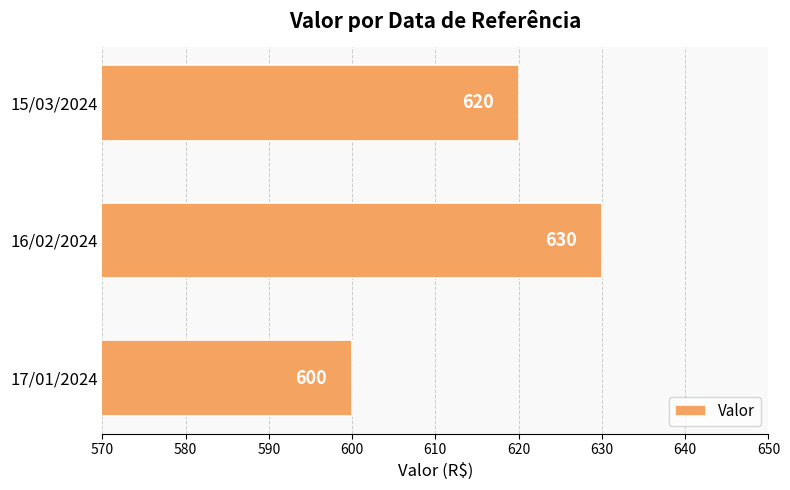

At which label is the value closest to 615?

15/03/2024